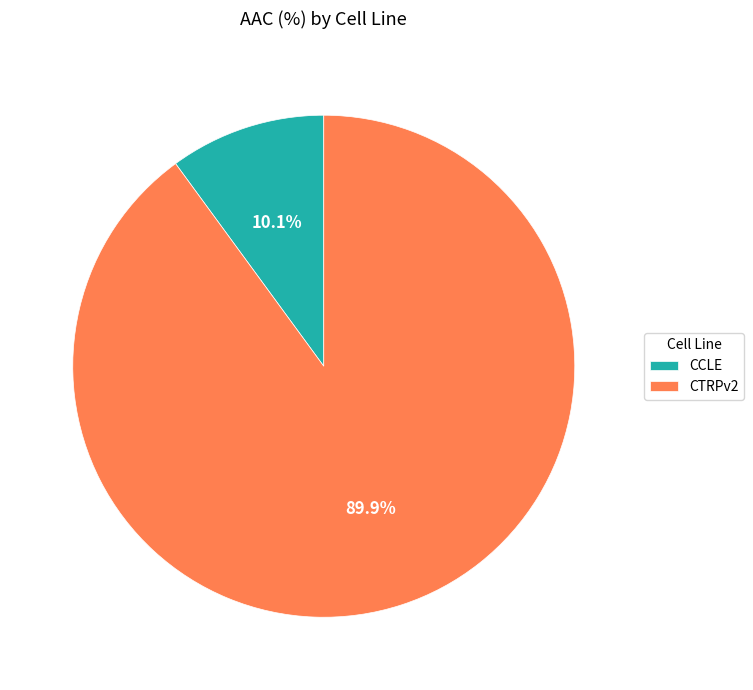

What is the ratio of the value at CCLE to the value at CTRPv2?

0.1